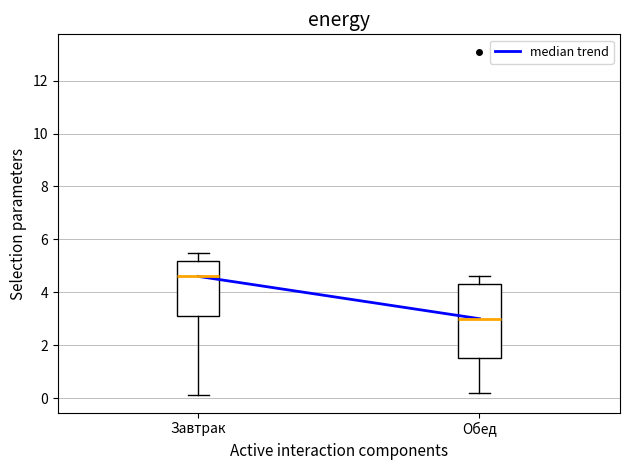

Where does the upper whisker of the box for Обед end on the y-axis? The values are not printed on the chart, so give them approximately, as read against the axis.

4.6